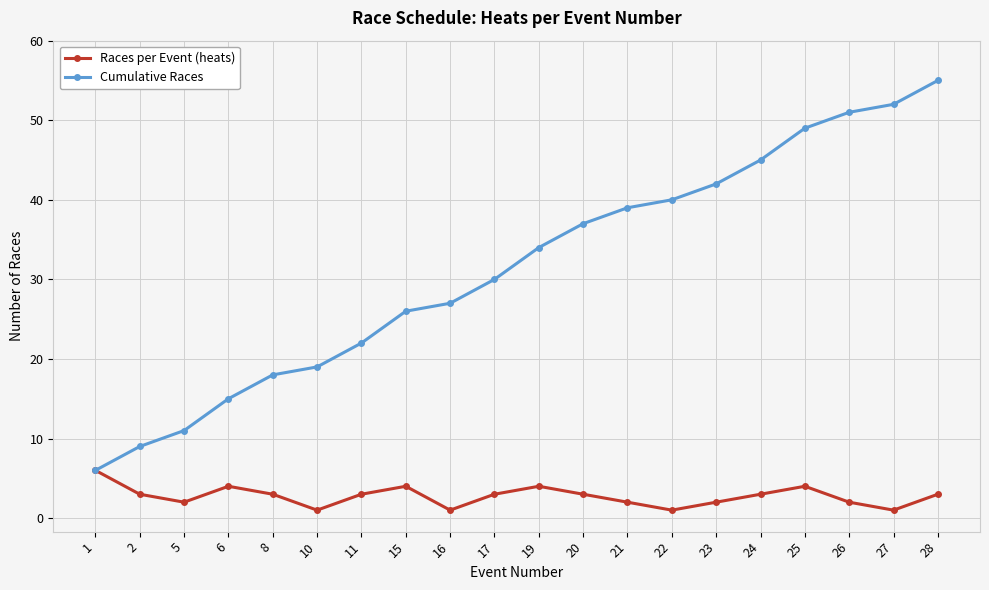

At which category does Races per Event (heats) reach its first local valley?

5